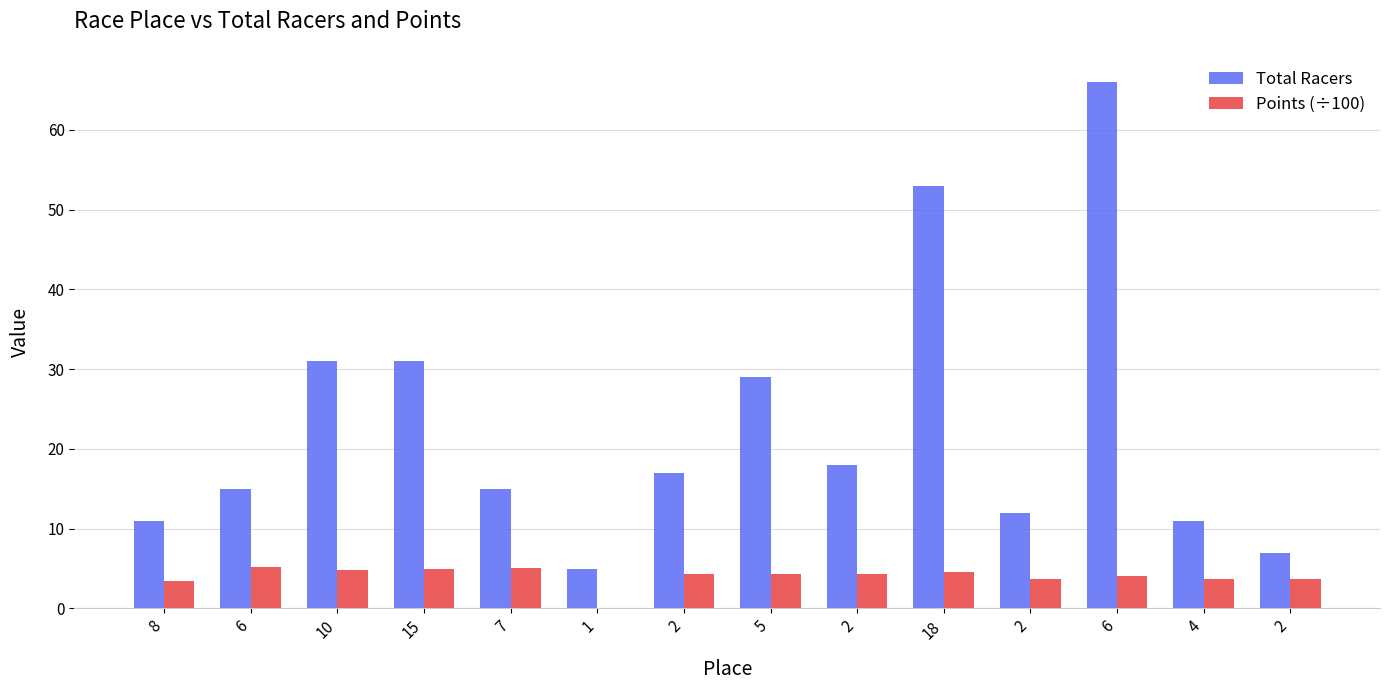

What is the maximum value shown in the chart?

66.0